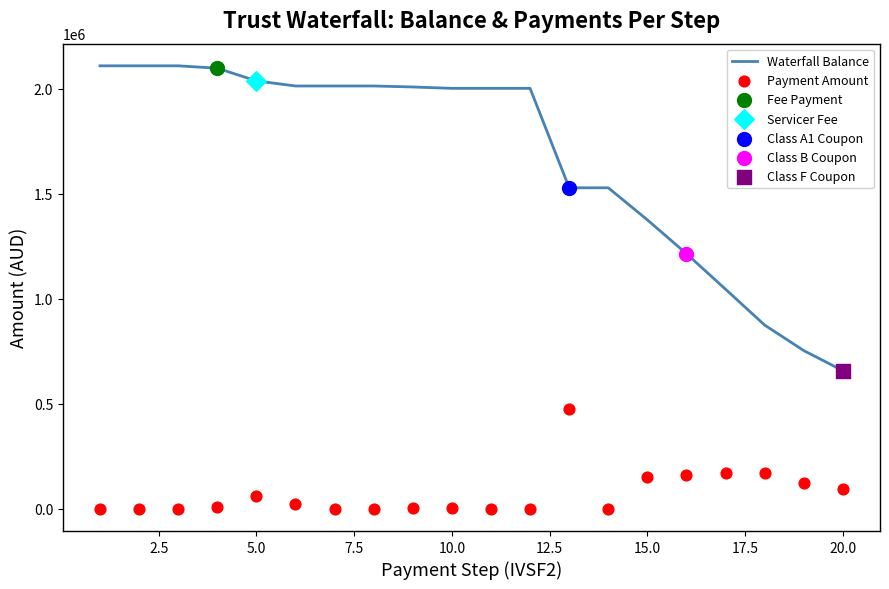

At how many categories does at least one series exceed 324503?

20